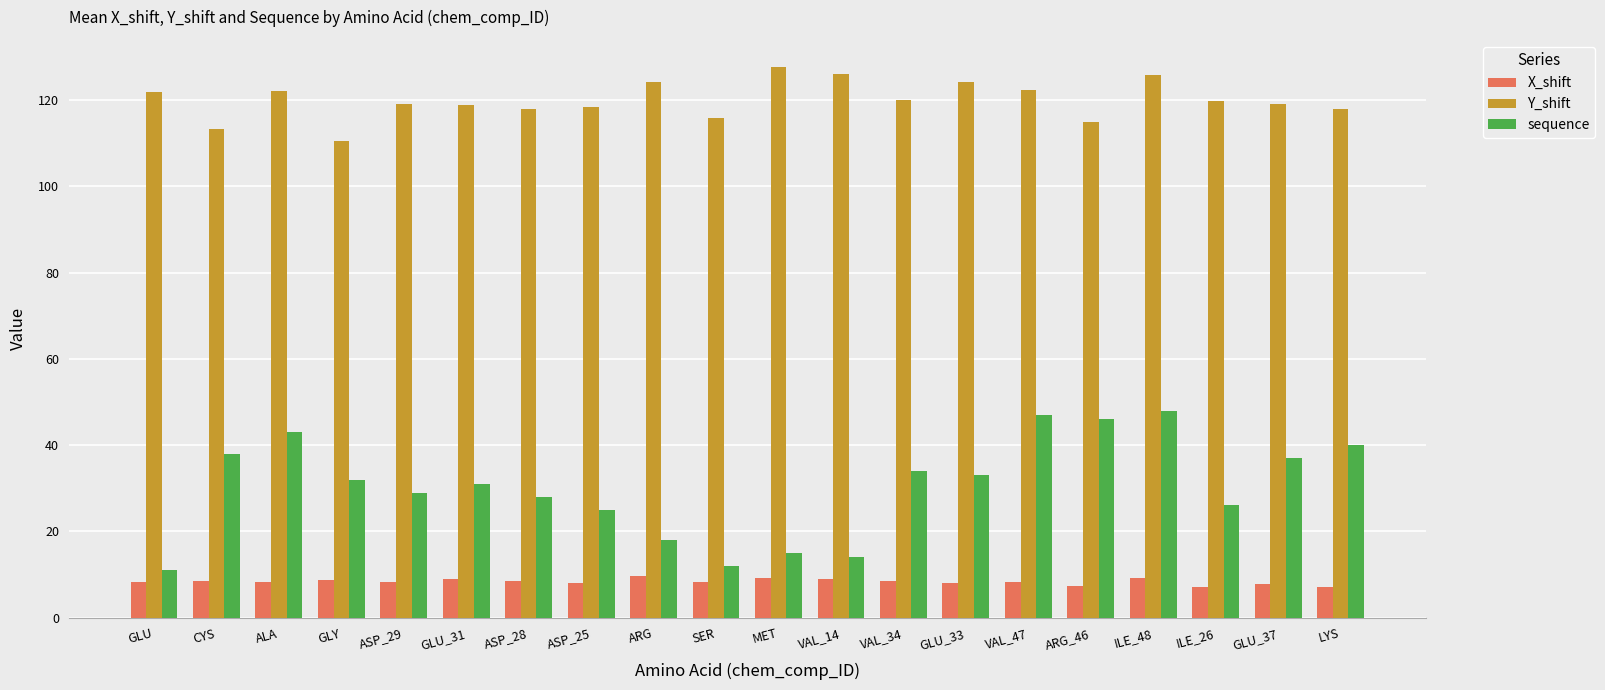

Is the value of X_shift at GLY greater than the value of Y_shift at ASP_28?

No